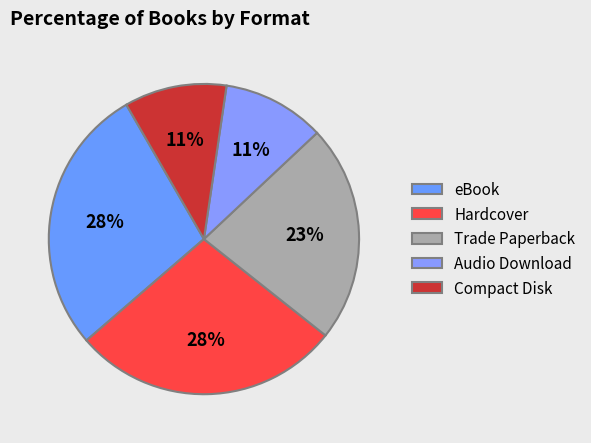

What percentage is NOT represented by Compact Disk?

89.3%